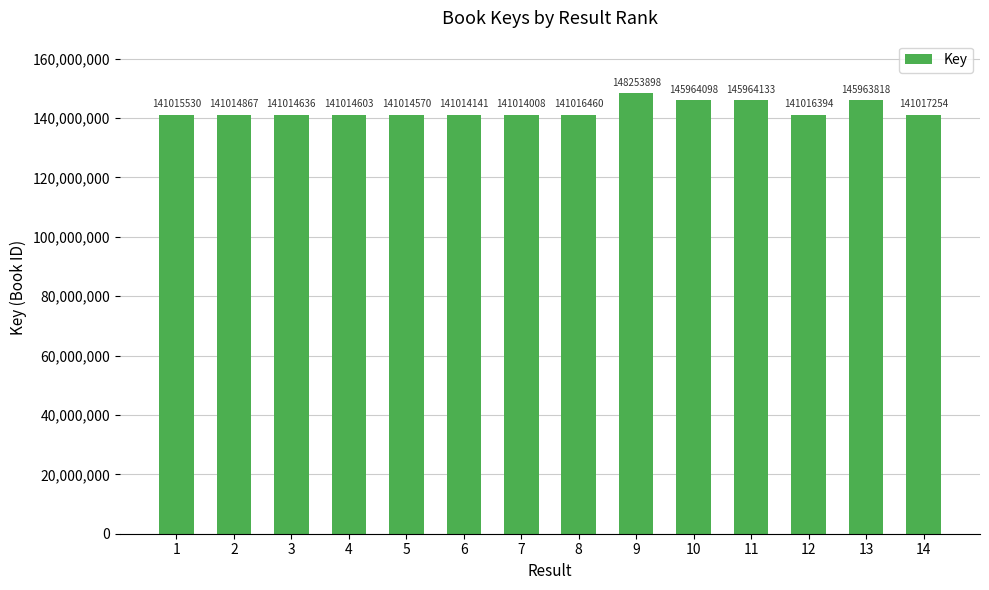

Approximately how many times larger is the value at 8 compared to 13?

1.0